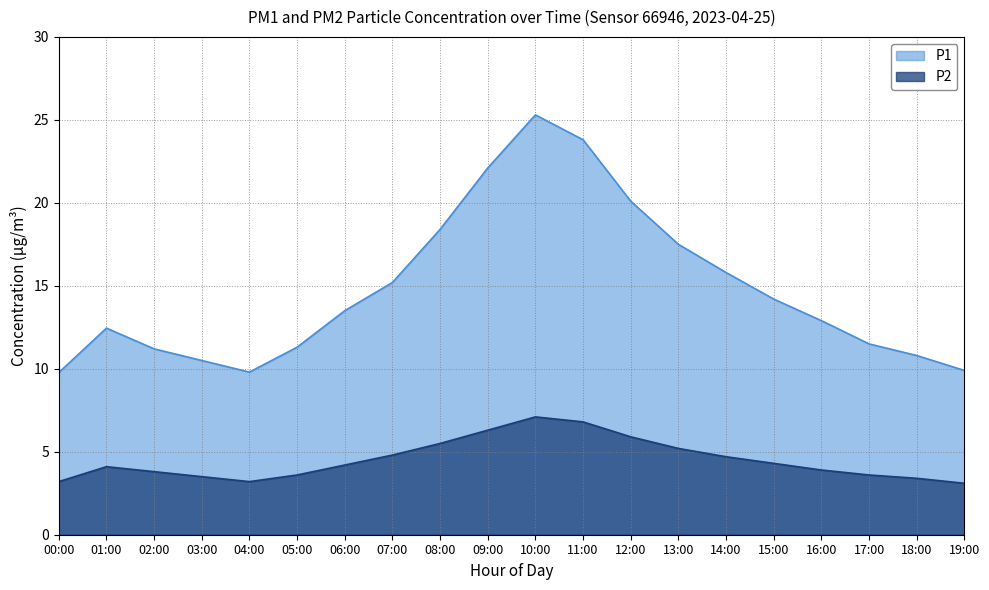

What is the value of the P1 point at the 3rd from the left?

11.2